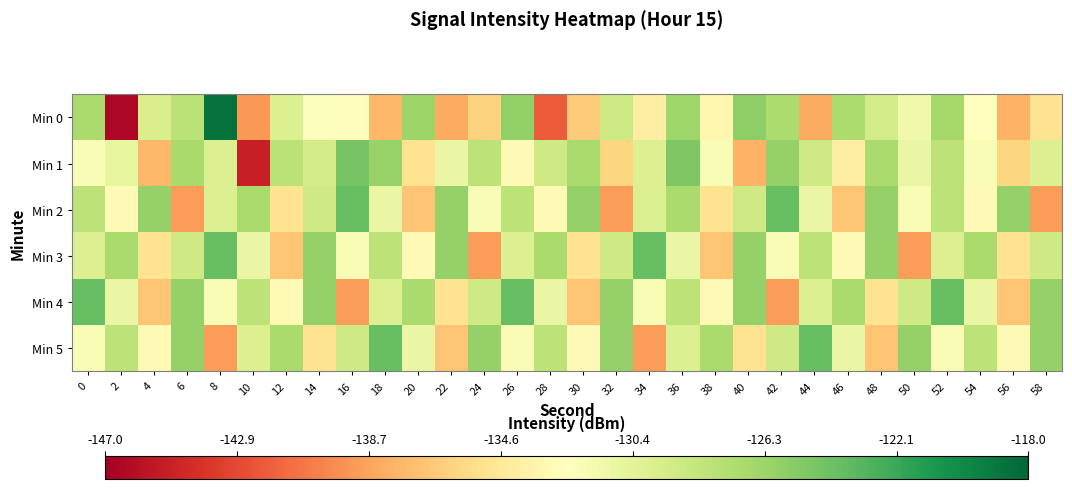

Reading right to left, extract all data points from this chart.

Min 0: 58=-135.1	56=-138.0	54=-132.4	52=-126.8	50=-131.4	48=-129.4	46=-127.2	44=-138.3	42=-127.1	40=-125.6	38=-133.3	36=-126.4	34=-134.0	32=-129.0	30=-136.6	28=-142.0	26=-125.9	24=-136.2	22=-138.3	20=-126.3	18=-137.7	16=-132.6	14=-132.3	12=-129.9	10=-139.2	8=-118.8	6=-127.9	4=-129.6	2=-146.5	0=-127.0
Min 1: 58=-130.0	56=-136.0	54=-132.0	52=-128.0	50=-131.0	48=-127.0	46=-134.0	44=-129.0	42=-126.0	40=-138.0	38=-132.0	36=-125.0	34=-130.0	32=-136.0	30=-127.0	28=-129.0	26=-133.0	24=-128.0	22=-131.0	20=-135.0	18=-126.1	16=-124.6	14=-129.3	12=-127.9	10=-145.0	8=-129.9	6=-126.8	4=-137.7	2=-130.8	0=-132.1
Min 2: 58=-139.0	56=-126.0	54=-133.0	52=-128.0	50=-132.0	48=-126.0	46=-137.0	44=-131.0	42=-124.0	40=-129.0	38=-135.0	36=-127.0	34=-130.0	32=-139.0	30=-126.0	28=-133.0	26=-128.0	24=-132.0	22=-126.0	20=-137.0	18=-131.0	16=-124.0	14=-129.0	12=-135.0	10=-127.0	8=-130.0	6=-139.0	4=-126.0	2=-133.0	0=-128.0
Min 3: 58=-129.0	56=-135.0	54=-127.0	52=-130.0	50=-139.0	48=-126.0	46=-133.0	44=-128.0	42=-132.0	40=-126.0	38=-137.0	36=-131.0	34=-124.0	32=-129.0	30=-135.0	28=-127.0	26=-130.0	24=-139.0	22=-126.0	20=-133.0	18=-128.0	16=-132.0	14=-126.0	12=-137.0	10=-131.0	8=-124.0	6=-129.0	4=-135.0	2=-127.0	0=-130.0
Min 4: 58=-126.0	56=-137.0	54=-131.0	52=-124.0	50=-129.0	48=-135.0	46=-127.0	44=-130.0	42=-139.0	40=-126.0	38=-133.0	36=-128.0	34=-132.0	32=-126.0	30=-137.0	28=-131.0	26=-124.0	24=-129.0	22=-135.0	20=-127.0	18=-130.0	16=-139.0	14=-126.0	12=-133.0	10=-128.0	8=-132.0	6=-126.0	4=-137.0	2=-131.0	0=-124.0
Min 5: 58=-126.0	56=-133.0	54=-128.0	52=-132.0	50=-126.0	48=-137.0	46=-131.0	44=-124.0	42=-129.0	40=-135.0	38=-127.0	36=-130.0	34=-139.0	32=-126.0	30=-133.0	28=-128.0	26=-132.0	24=-126.0	22=-137.0	20=-131.0	18=-124.0	16=-129.0	14=-135.0	12=-127.0	10=-130.0	8=-139.0	6=-126.0	4=-133.0	2=-128.0	0=-132.0